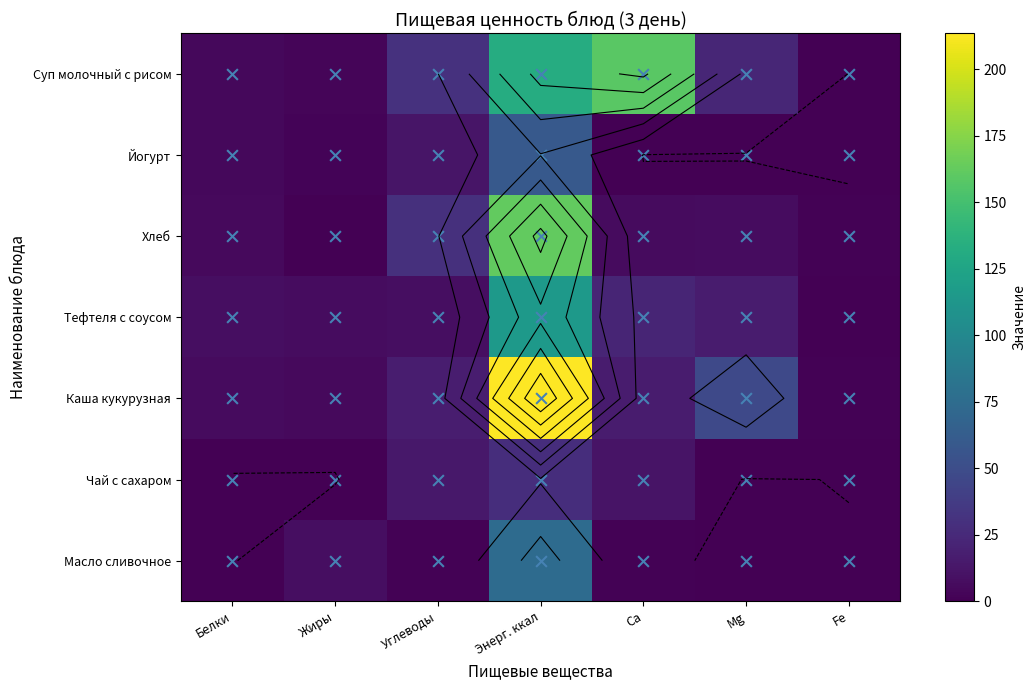

At how many categories does at least one series exceed 82?

2